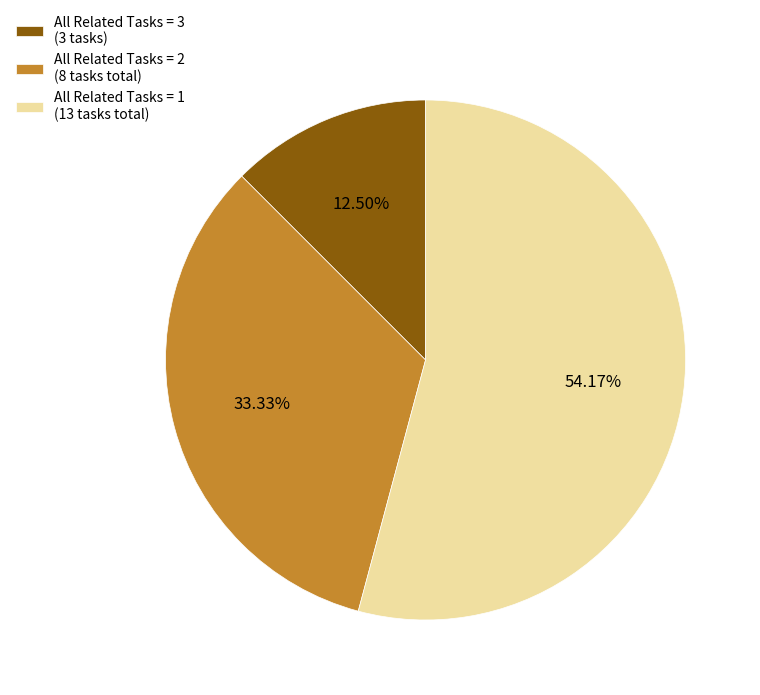

Which category has the smallest portion of the pie?

All Related Tasks = 3 (3 tasks)